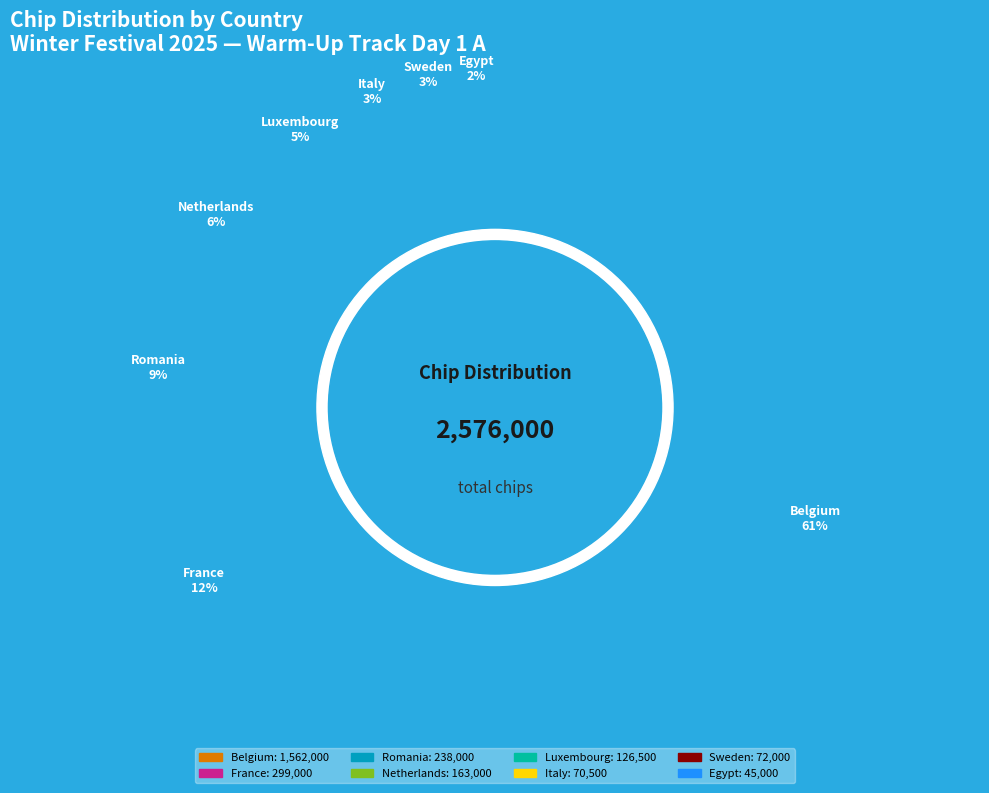

Is there any slice that represents more than half of the pie?

Yes